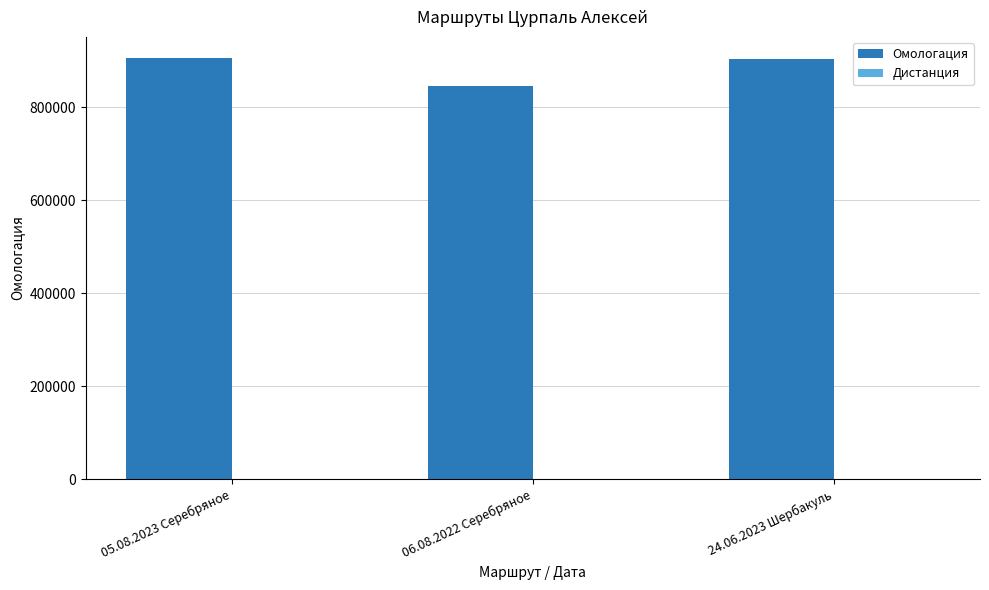

Which series has the largest total across all categories?

Омологация